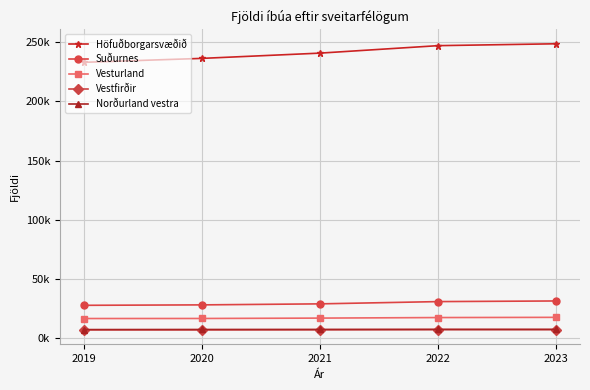

What are all the series names shown in the legend?

Höfuðborgarsvæðið, Suðurnes, Vesturland, Vestfirðir, Norðurland vestra